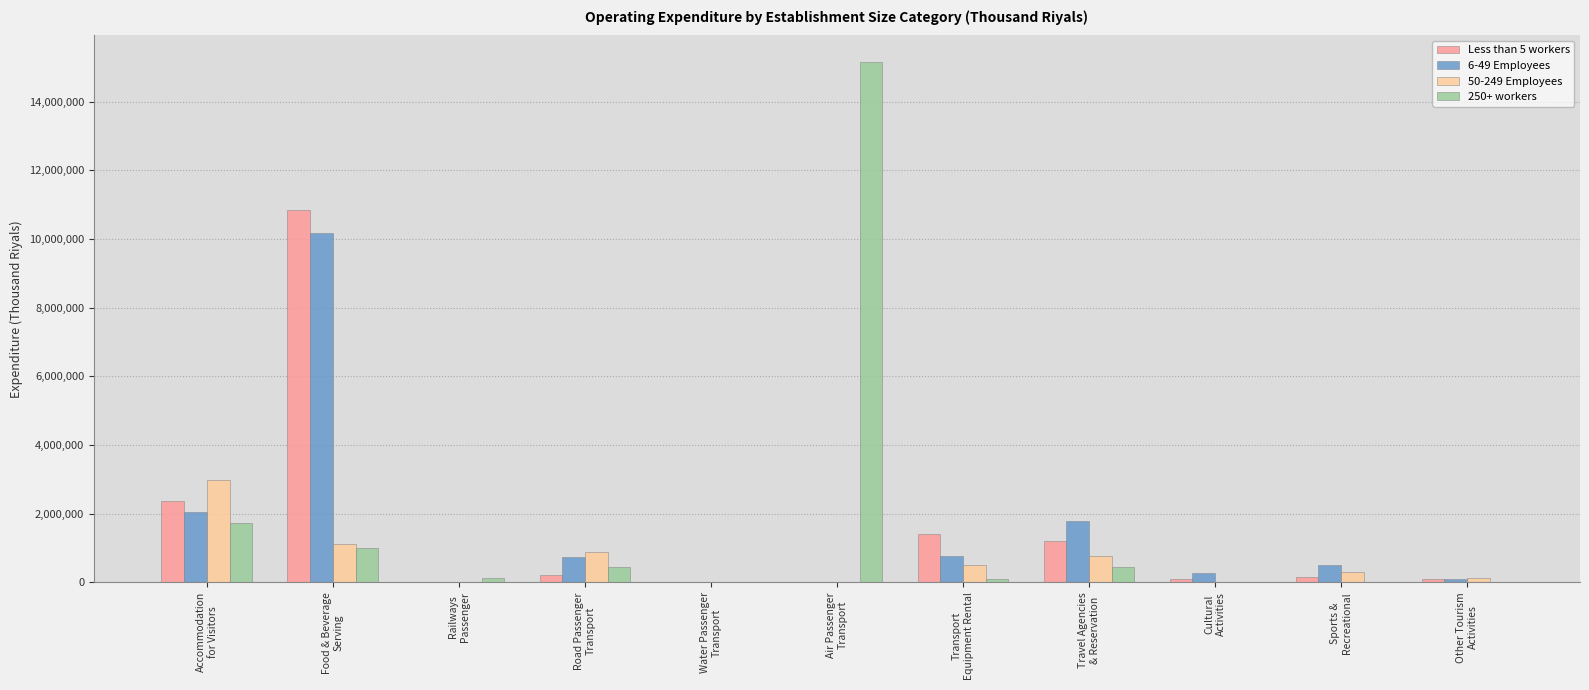

What is the greatest value displayed?

15166565